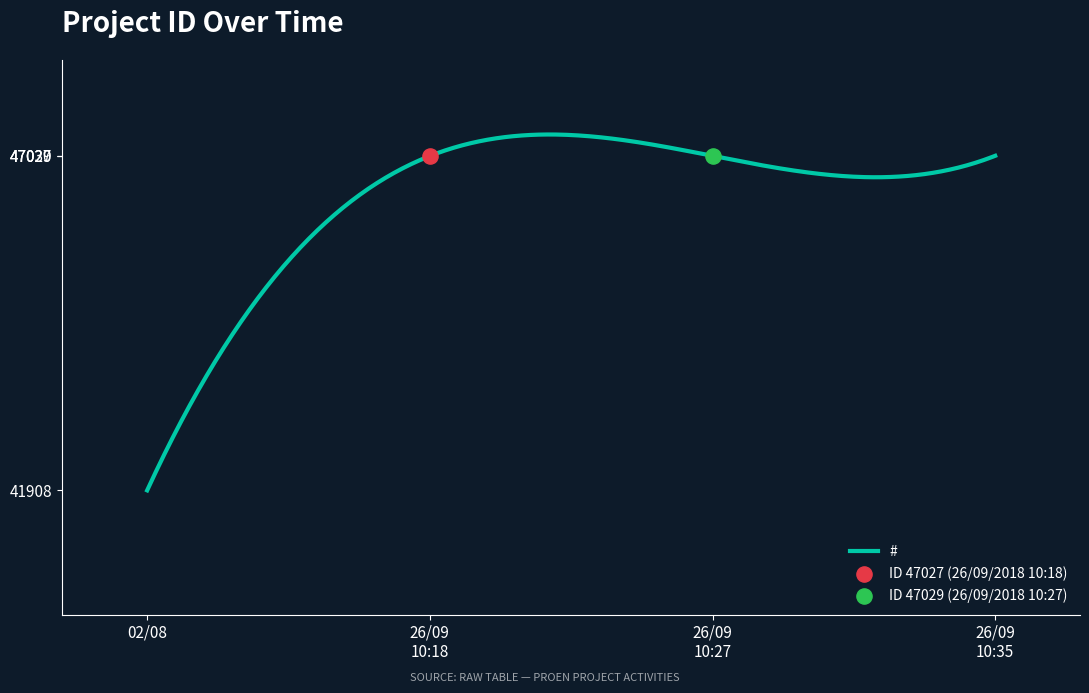

Which has a higher value, 26/09/2018 10:18 or 02/08/2018?

26/09/2018 10:18